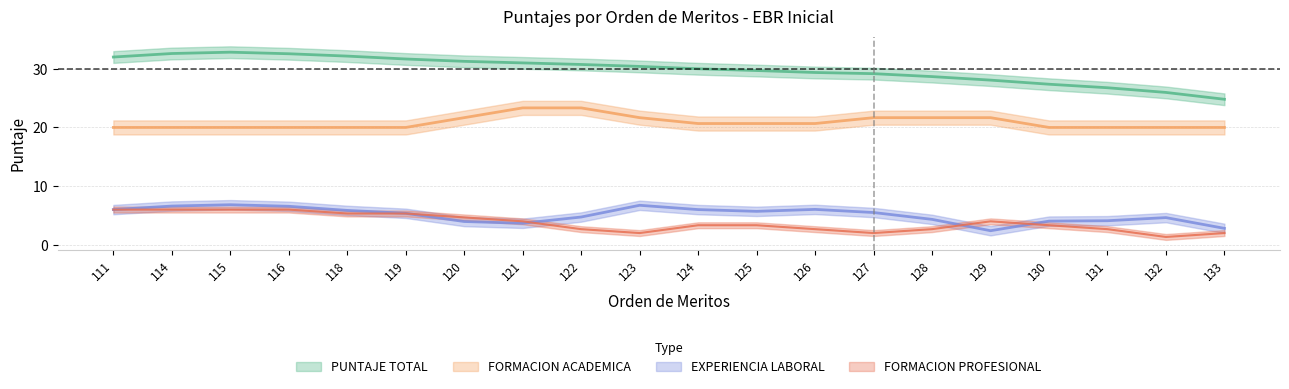

The value of FORMACION ACADEMICA at 132 is 4.1. True or false?

False